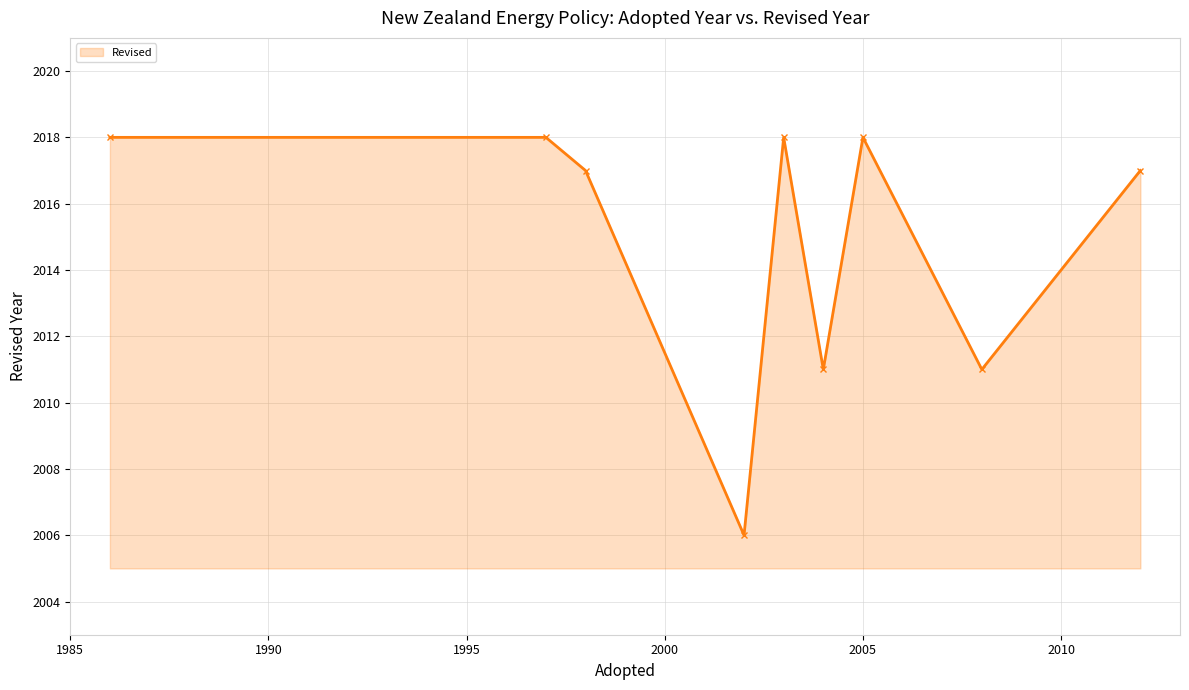

What is the minimum value shown in the chart?

2006